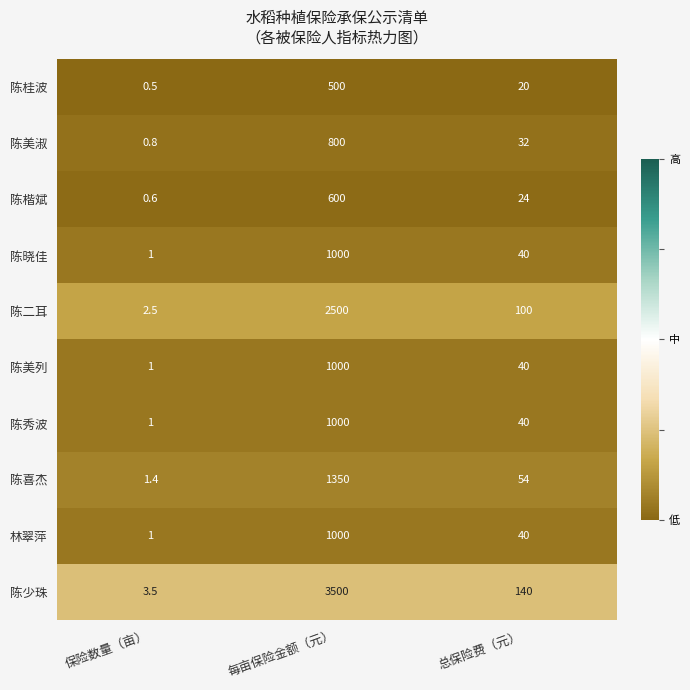

At which category does the chart reach its peak across all series?

每亩保险金额（元）